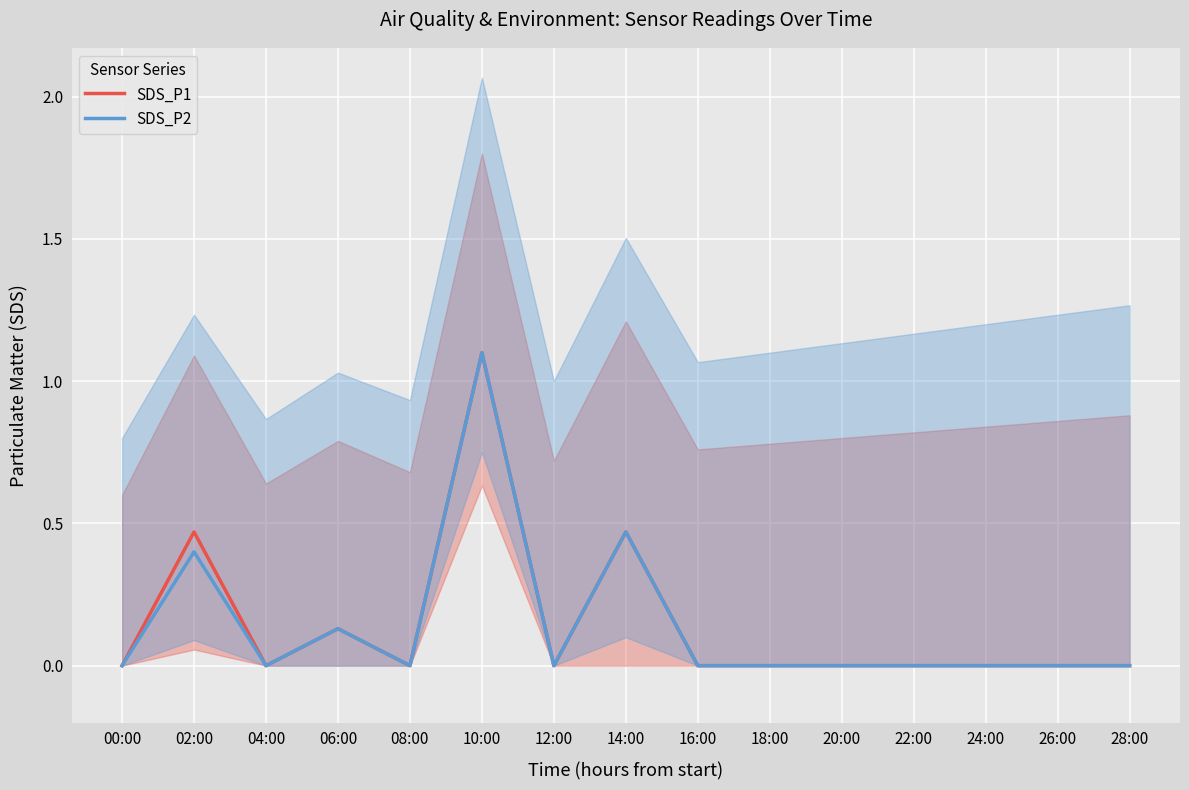

True or false: SDS_P1 and SDS_P2 cross at least once.

False